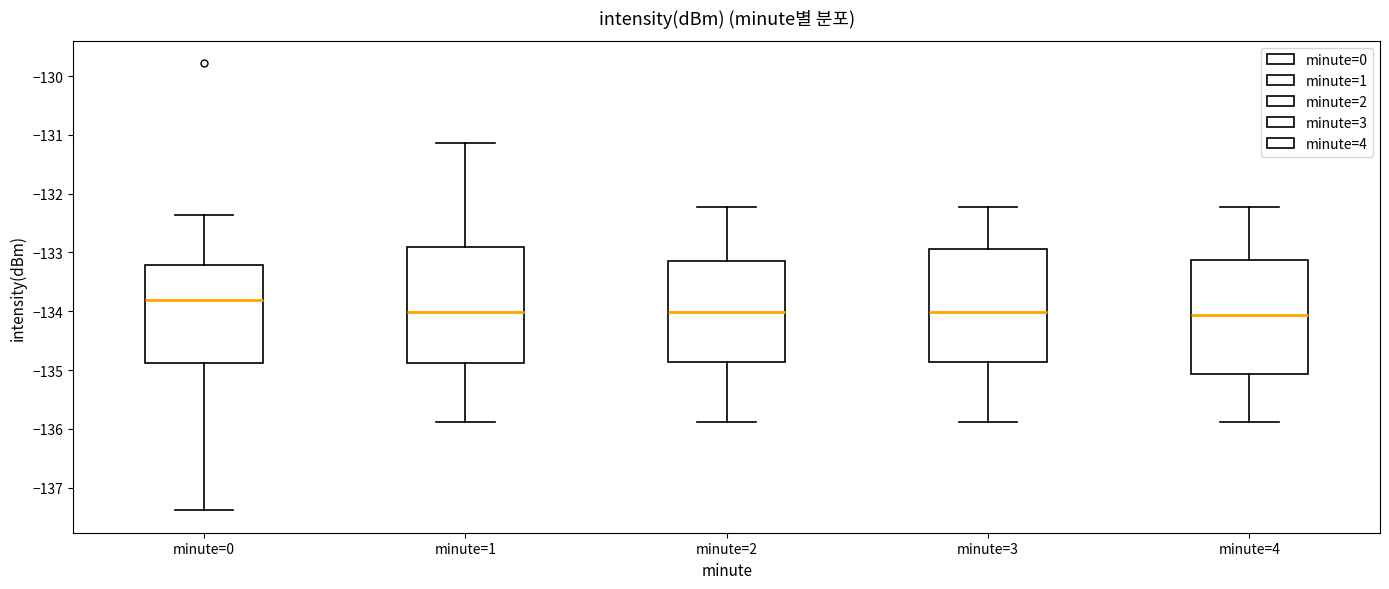

Which box has the highest median line?

minute=0